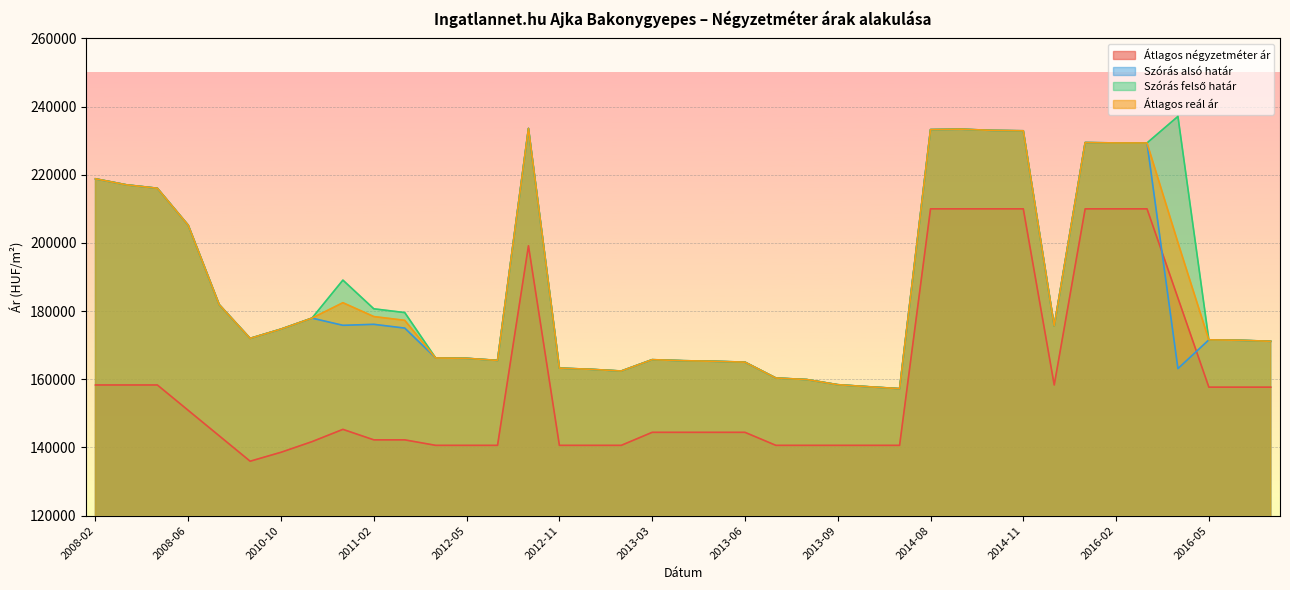

Reading left to right, transcribe all the data shown in this chart.

Átlagos négyzetméter ár: 158333	158333	158333	150879	143425	135971	138596	141710	145312	142235	142235	140625	140625	140625	199166	140625	140625	140625	144444	144444	144444	144444	140625	140625	140625	140625	140625	210000	210000	210000	210000	158333	210000	210000	210000	183846	157692	157692	157692
Szórás alsó határ: 218808	217046	216042	205175	181902	172004	174726	177942	175836	176121	175016	166248	166159	165540	233583	163281	162939	162429	165758	165458	165287	165031	160378	159924	158418	157815	157257	233245	233363	233012	232895	175639	229444	229331	229331	163141	171573	171446	171152
Szórás felső határ: 218808	217046	216042	205175	181902	172004	174726	177942	189094	180675	179570	166248	166159	165540	233583	163281	162939	162429	165758	165458	165287	165031	160378	159924	158418	157815	157257	233245	233363	233012	232895	175639	229444	229331	229331	237115	171573	171446	171152
Átlagos reál ár: 218808	217046	216042	205175	181902	172004	174726	177942	182465	178398	177293	166248	166159	165540	233583	163281	162939	162429	165758	165458	165287	165031	160378	159924	158418	157815	157257	233245	233363	233012	232895	175639	229444	229331	229331	200128	171573	171446	171152